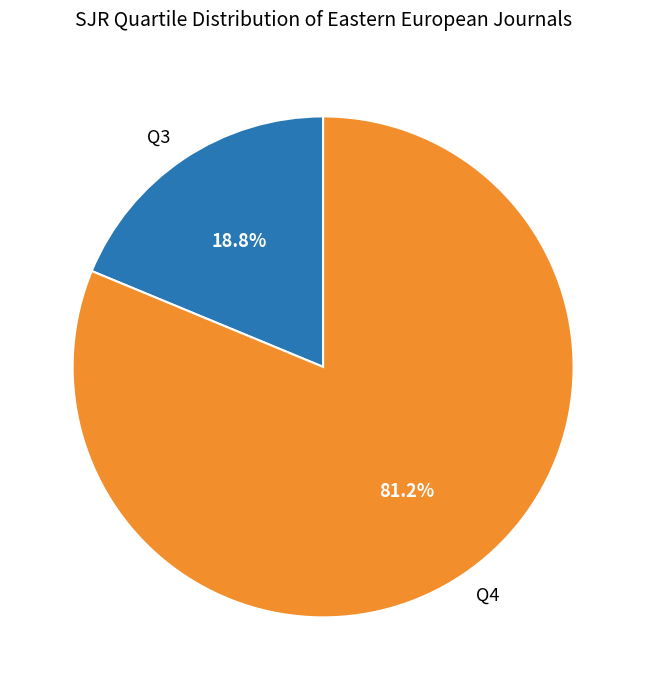

Count the number of slices in the pie.

2